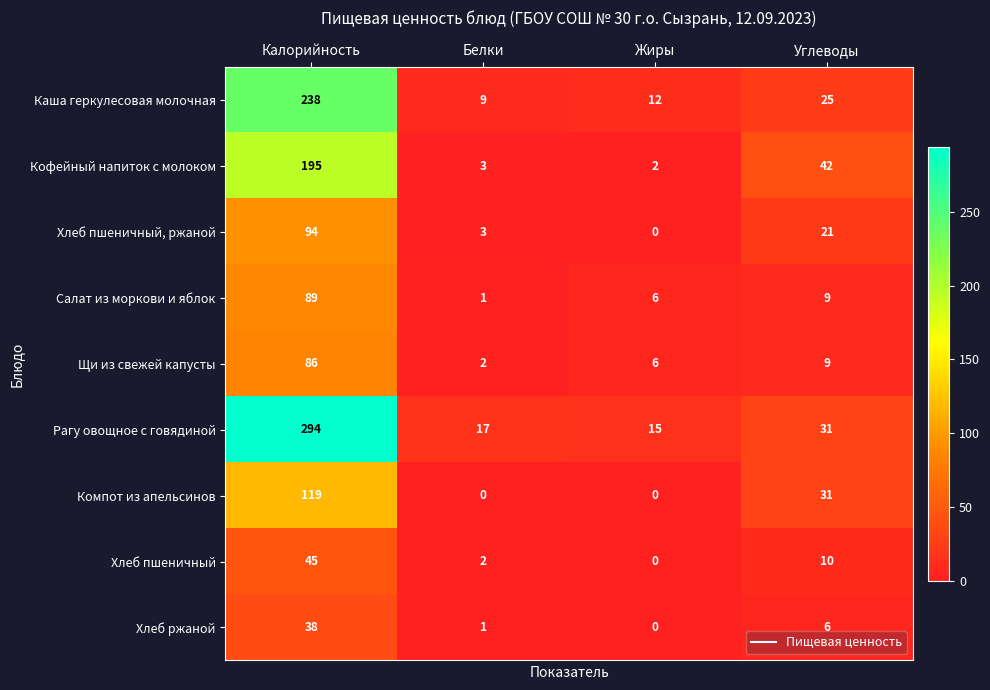

At how many categories does at least one series exceed 181?

1